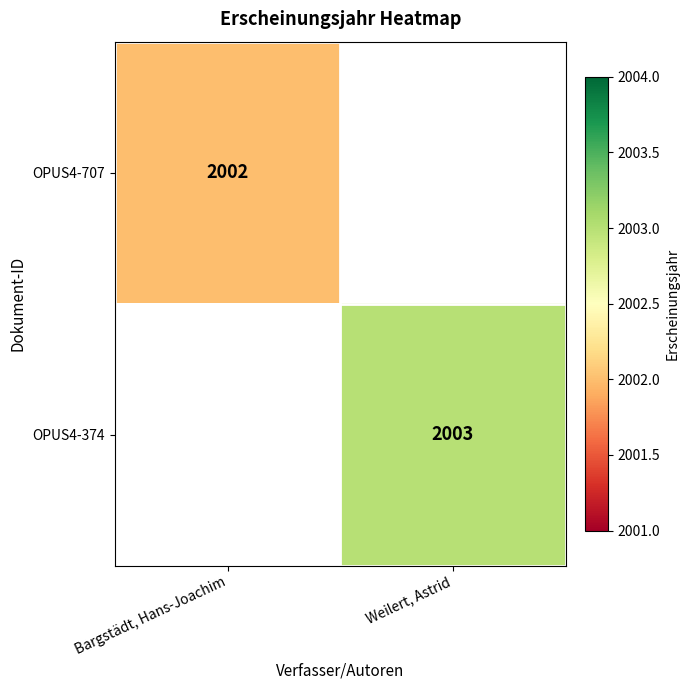

Is the value of OPUS4-374 at Weilert, Astrid greater than the value of OPUS4-707 at Bargstädt, Hans-Joachim?

Yes